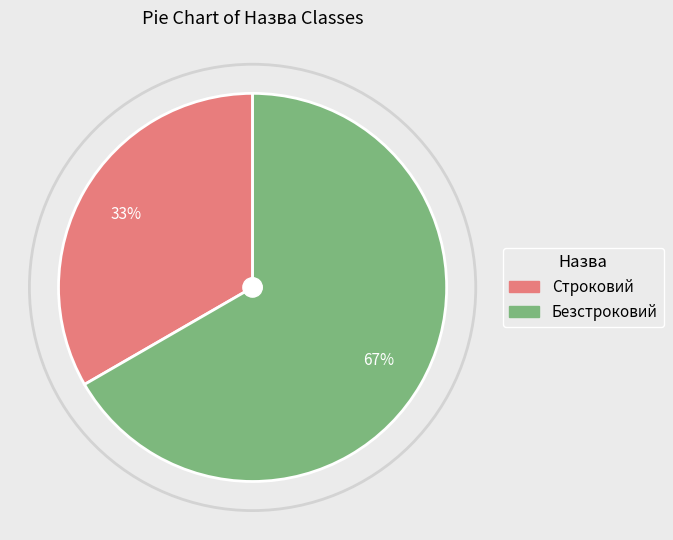

What is the ratio of the value at Безстроковий to the value at Строковий?

2.0